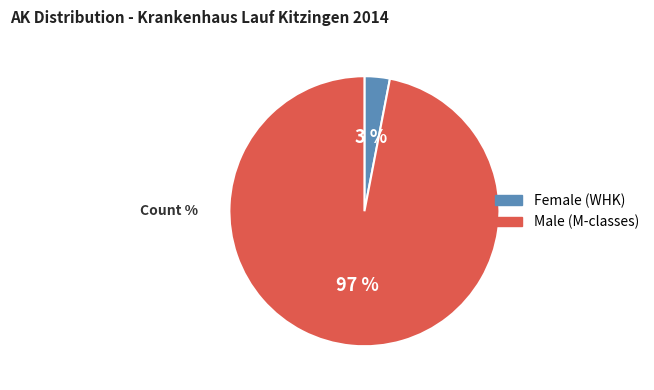

How many slices are in this pie chart?

2